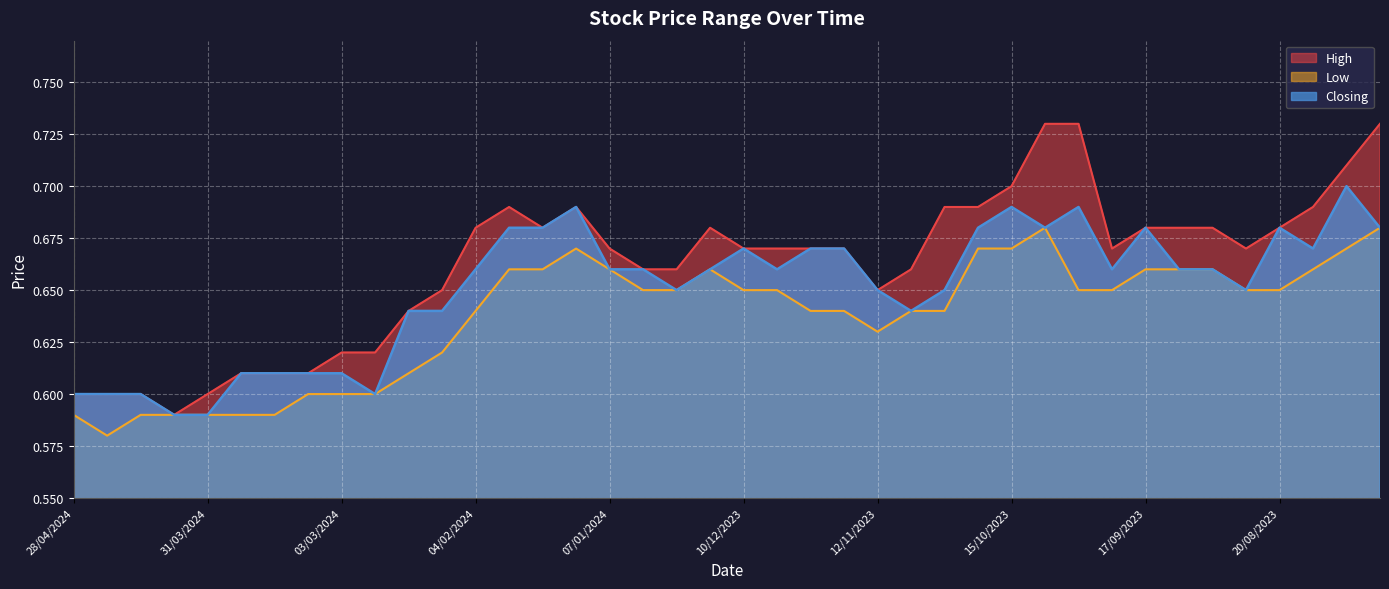

What is the sum of all Low values?

25.5